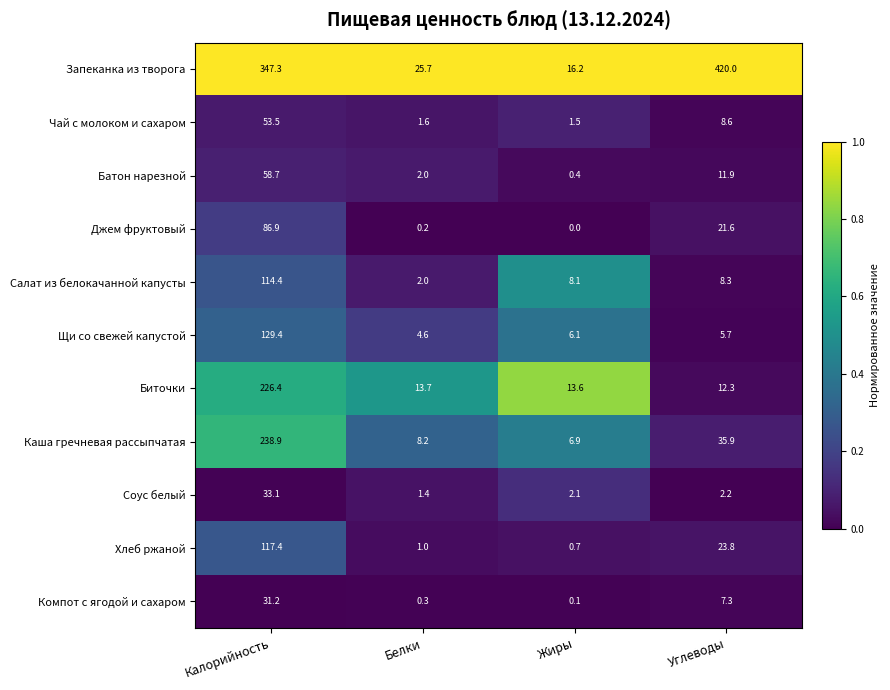

True or false: Джем фруктовый has a value of 28.9 at Углеводы.

False